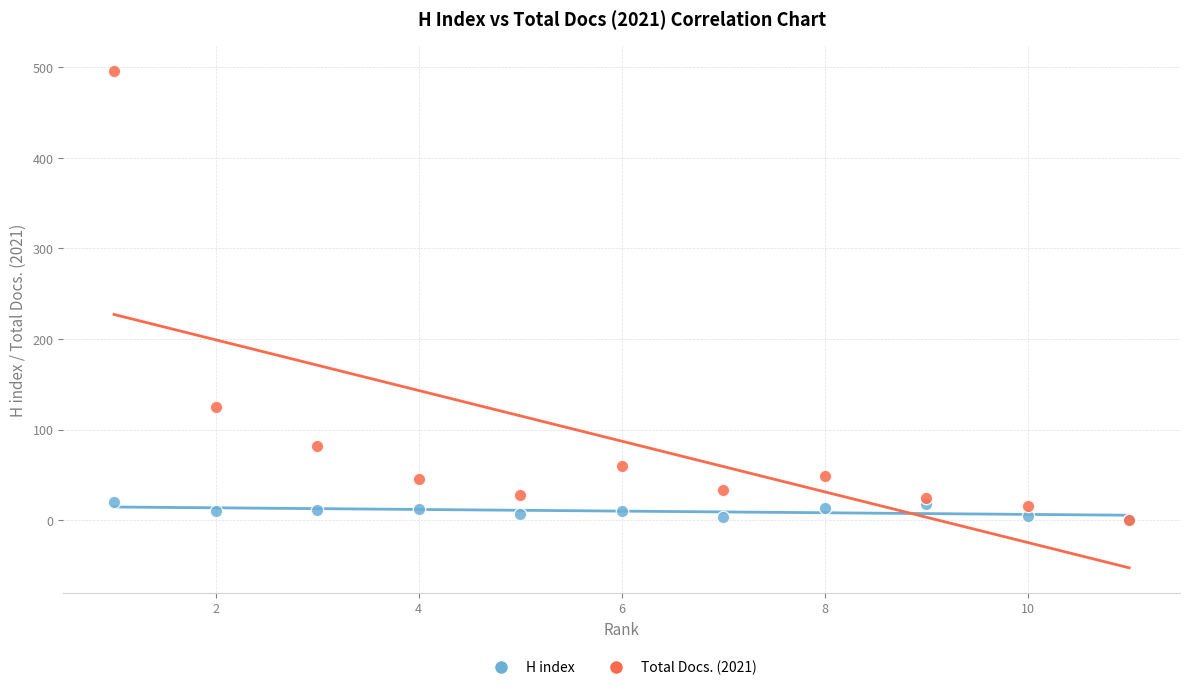

In the Total Docs. (2021) series, what Y value is closest to 248?

125